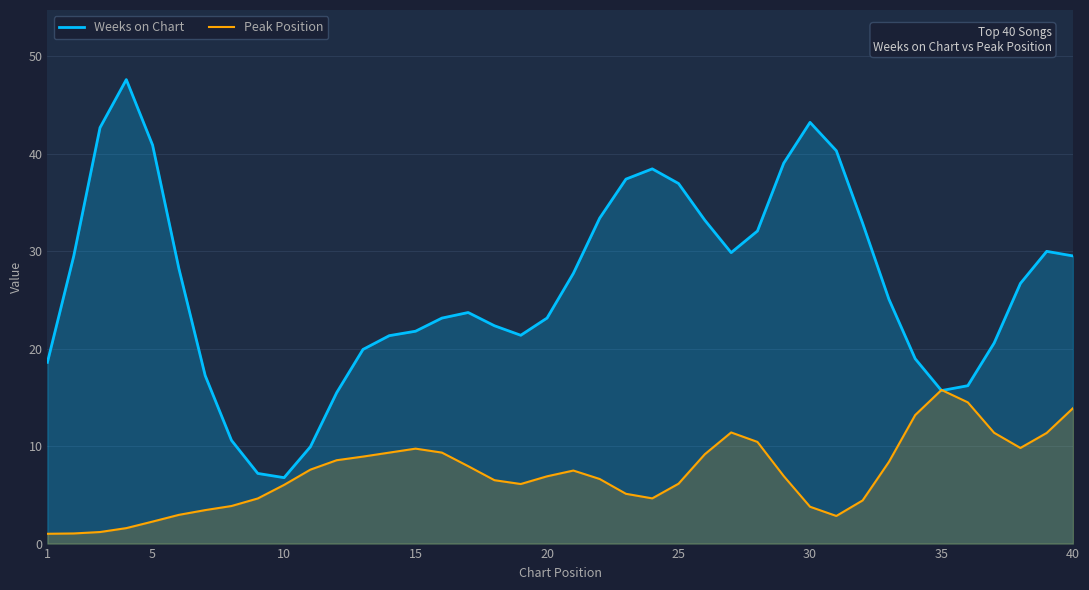

What is the maximum value for Peak Position?

15.8